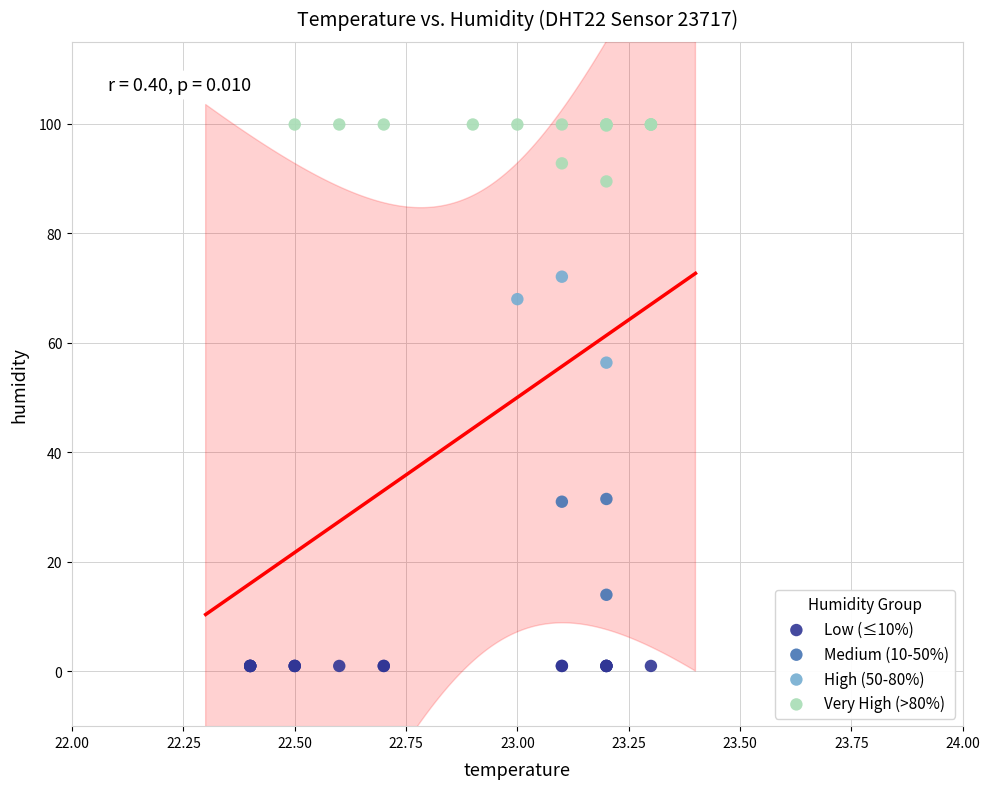

Which series contains the highest Y value?

Very High (>80%)